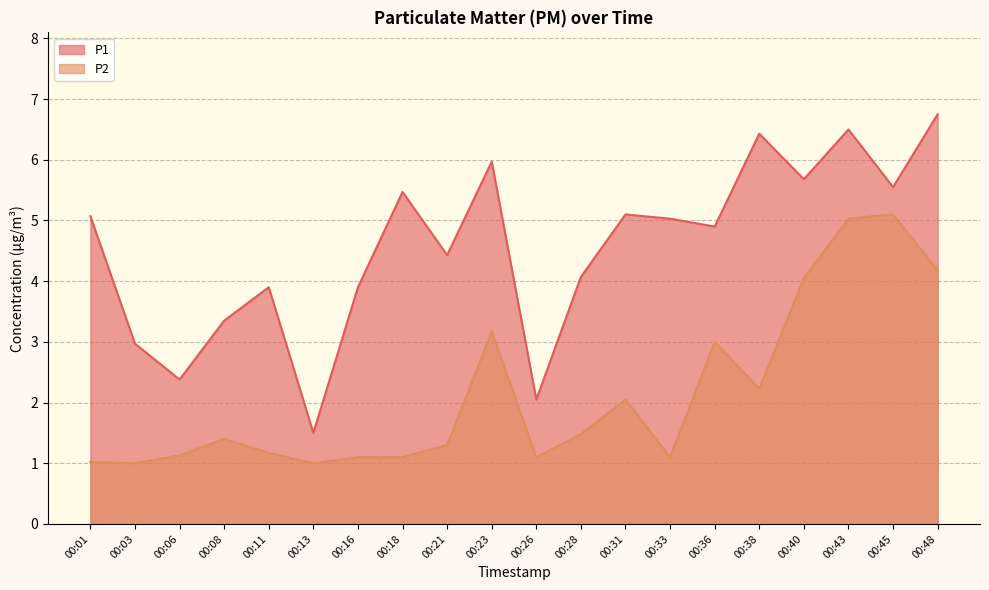

True or false: P2 and P1 intersect in this chart.

False